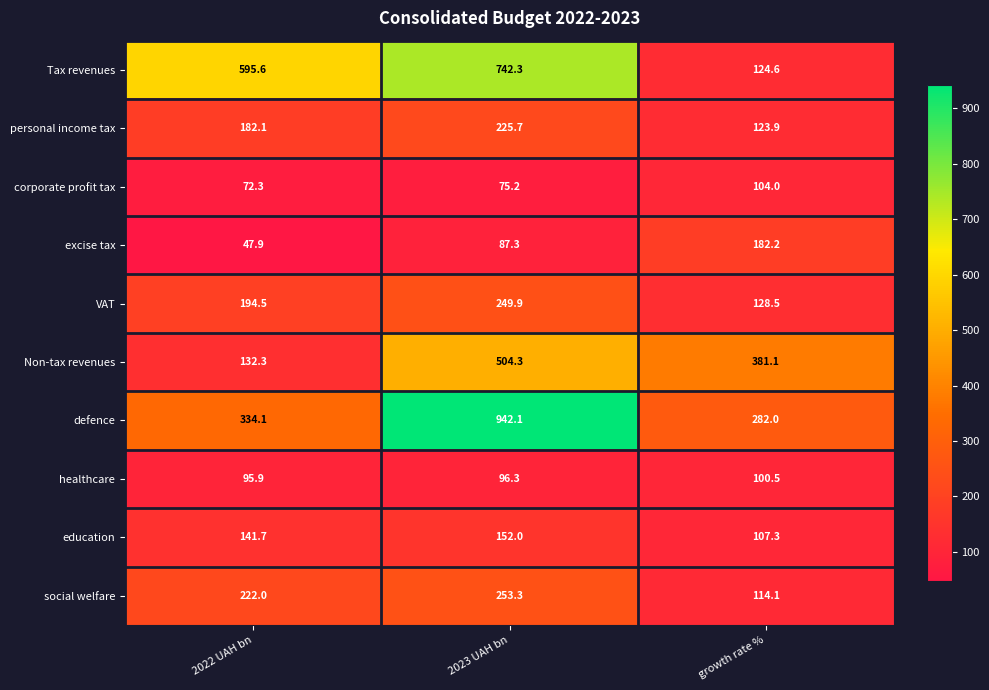

How many values in the corporate profit tax series are below 75?

1